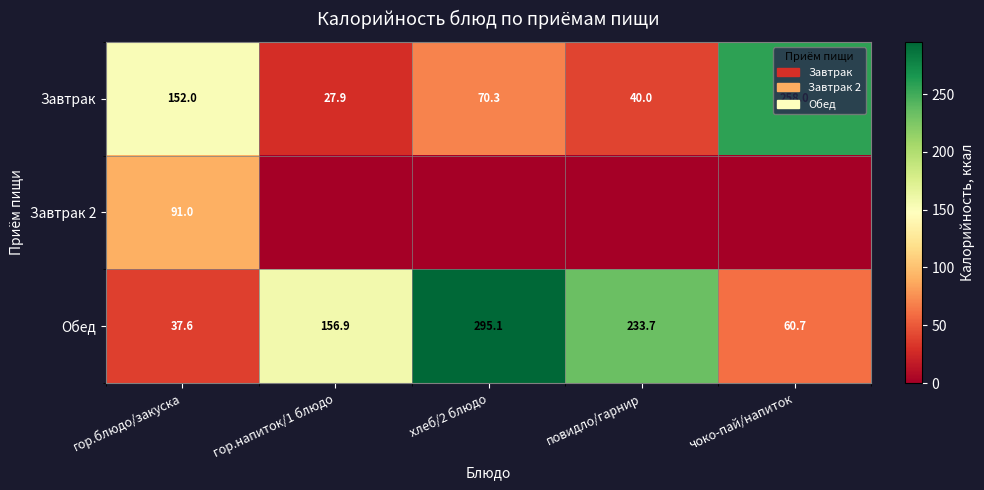

What is the sum of all Обед values?

784.0